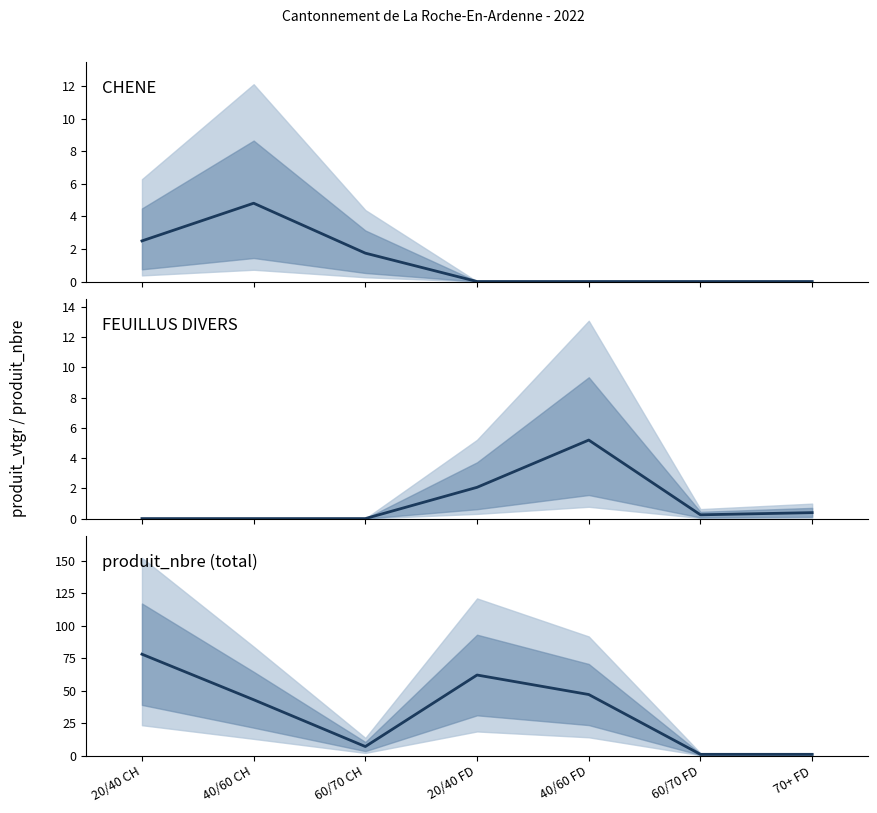

At how many categories does at least one series exceed 16?

4